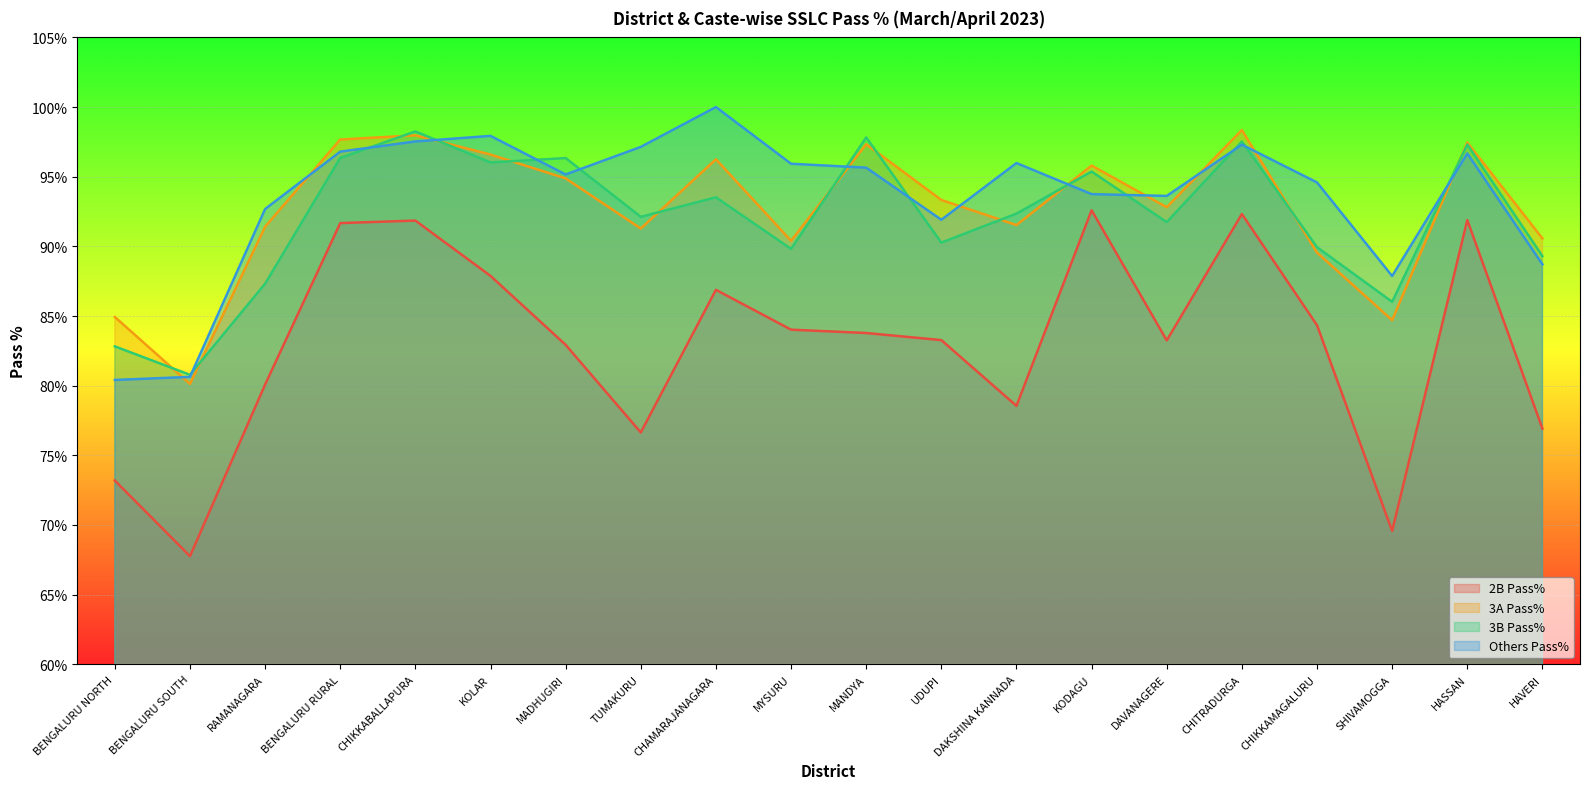

Rank the series at HAVERI from lowest to highest value.

2B Pass%, Others Pass%, 3B Pass%, 3A Pass%